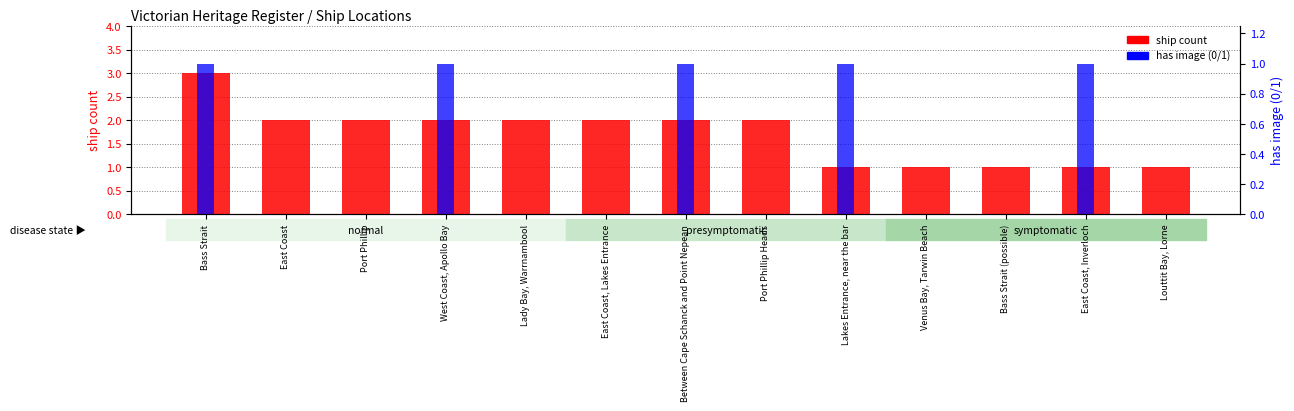

How many bars are there in each group?

2